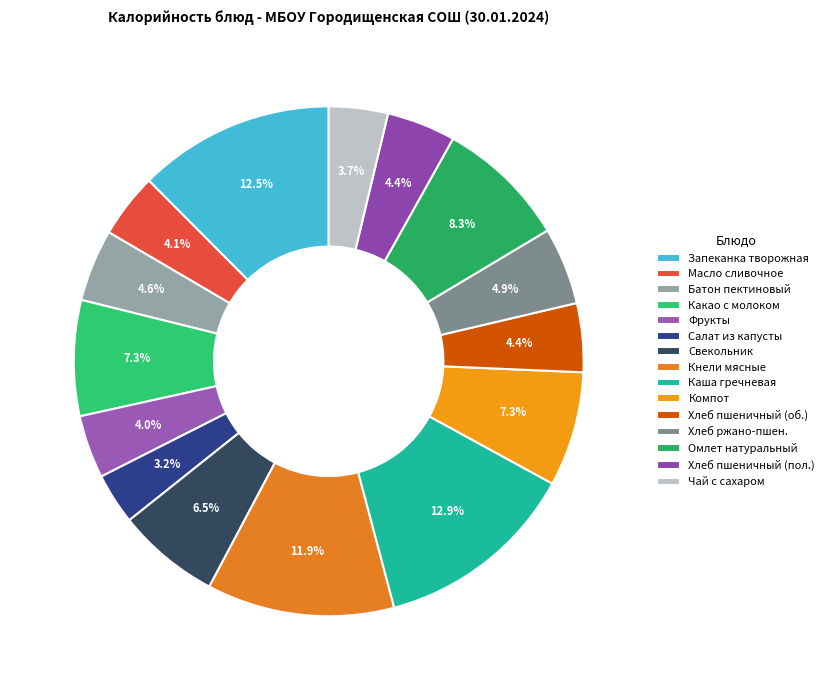

To the nearest percent, what is the average slice percentage?

7%